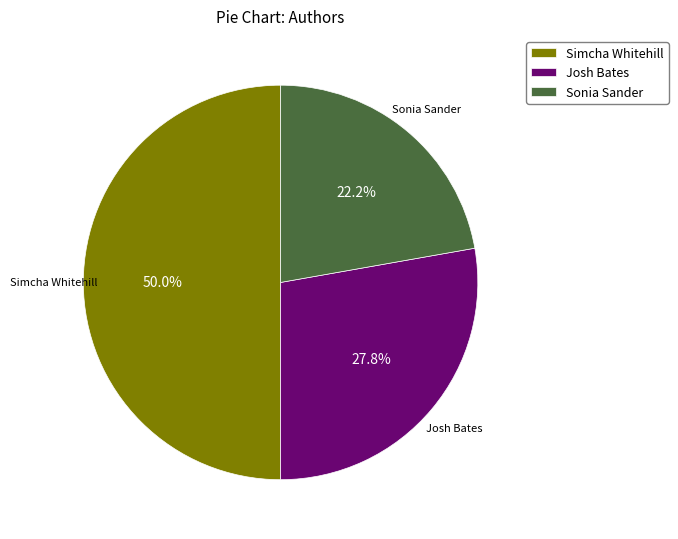

Is the sum of Simcha Whitehill and Josh Bates greater than half?

Yes